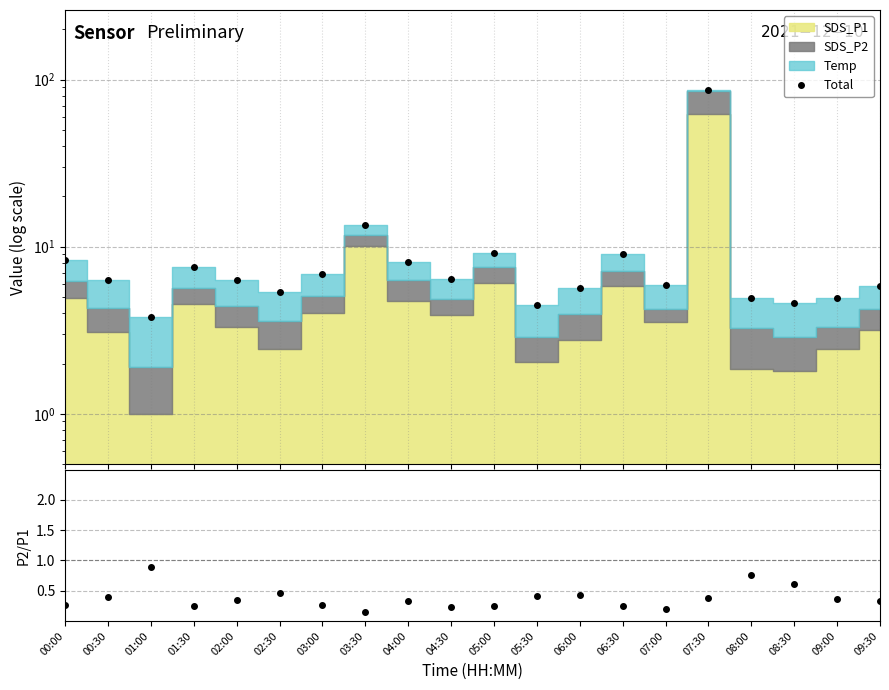

What is the sum of all Total values?

214.3